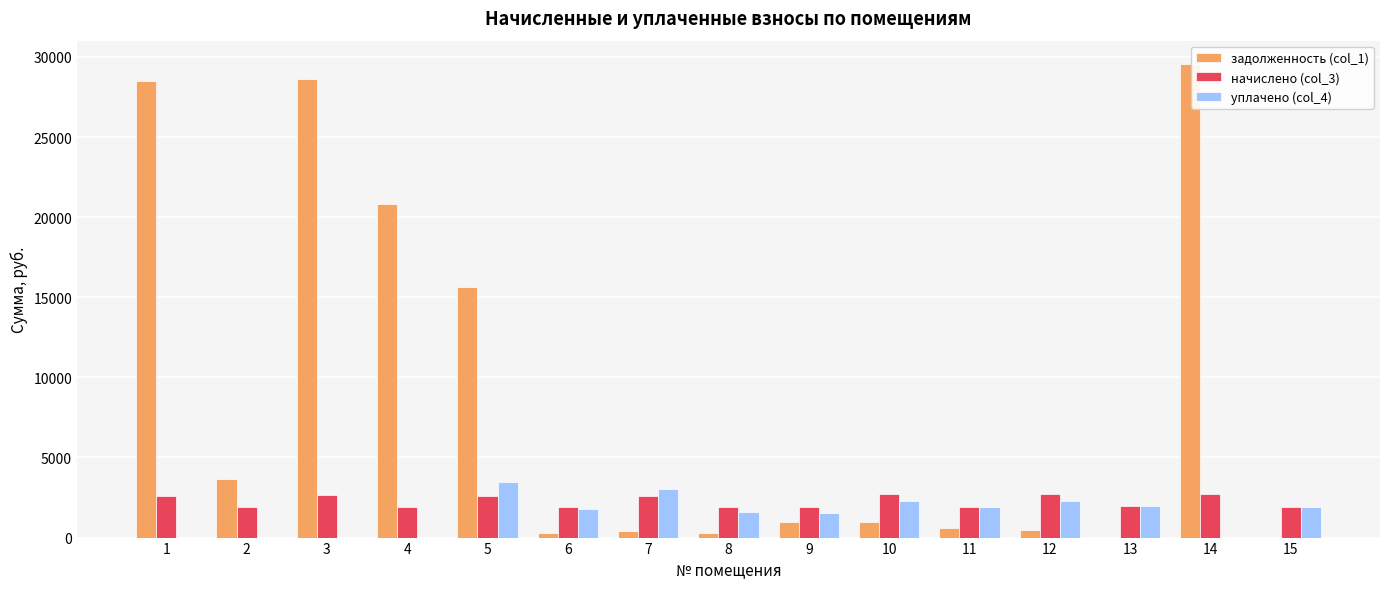

What is the total value across all series at 9?

4412.1